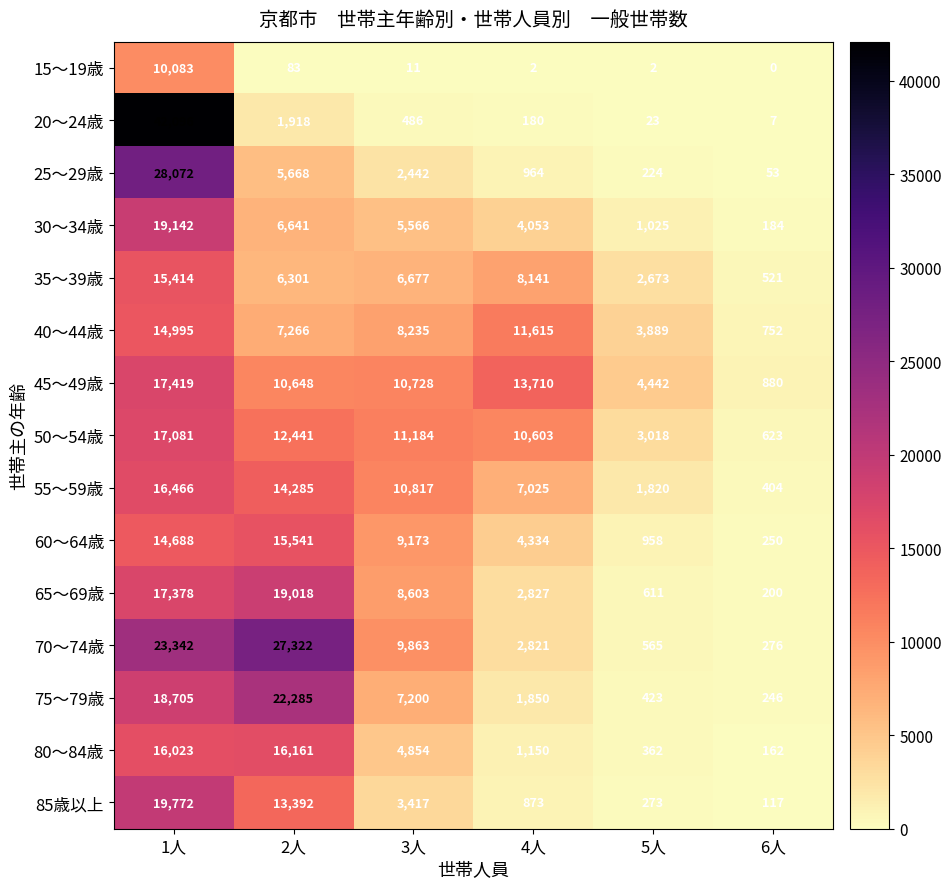

What is the minimum value for 40～44歳?

752